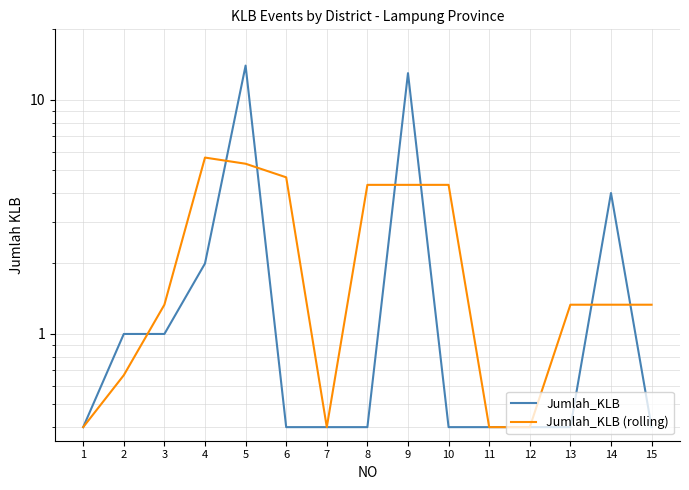

How many interior local peaks does the Jumlah_KLB (rolling) series have?

1